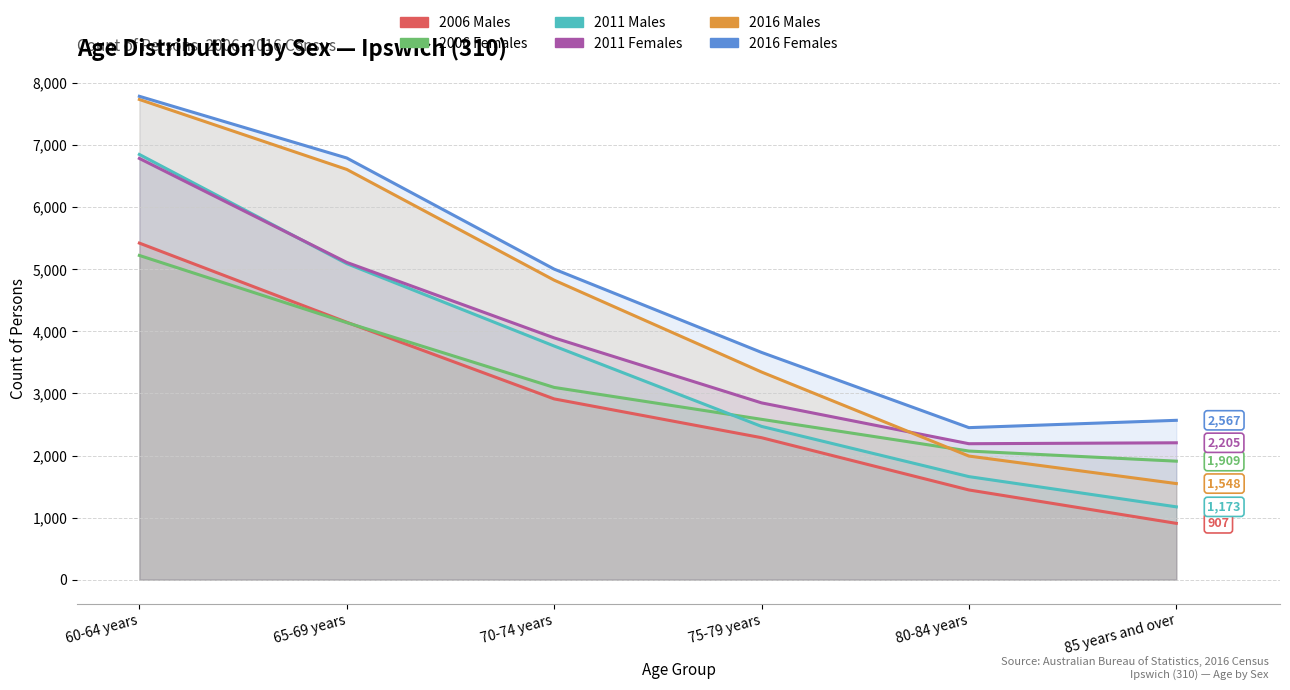

How many intersections are there between 2011 Males and 2006 Females?

1